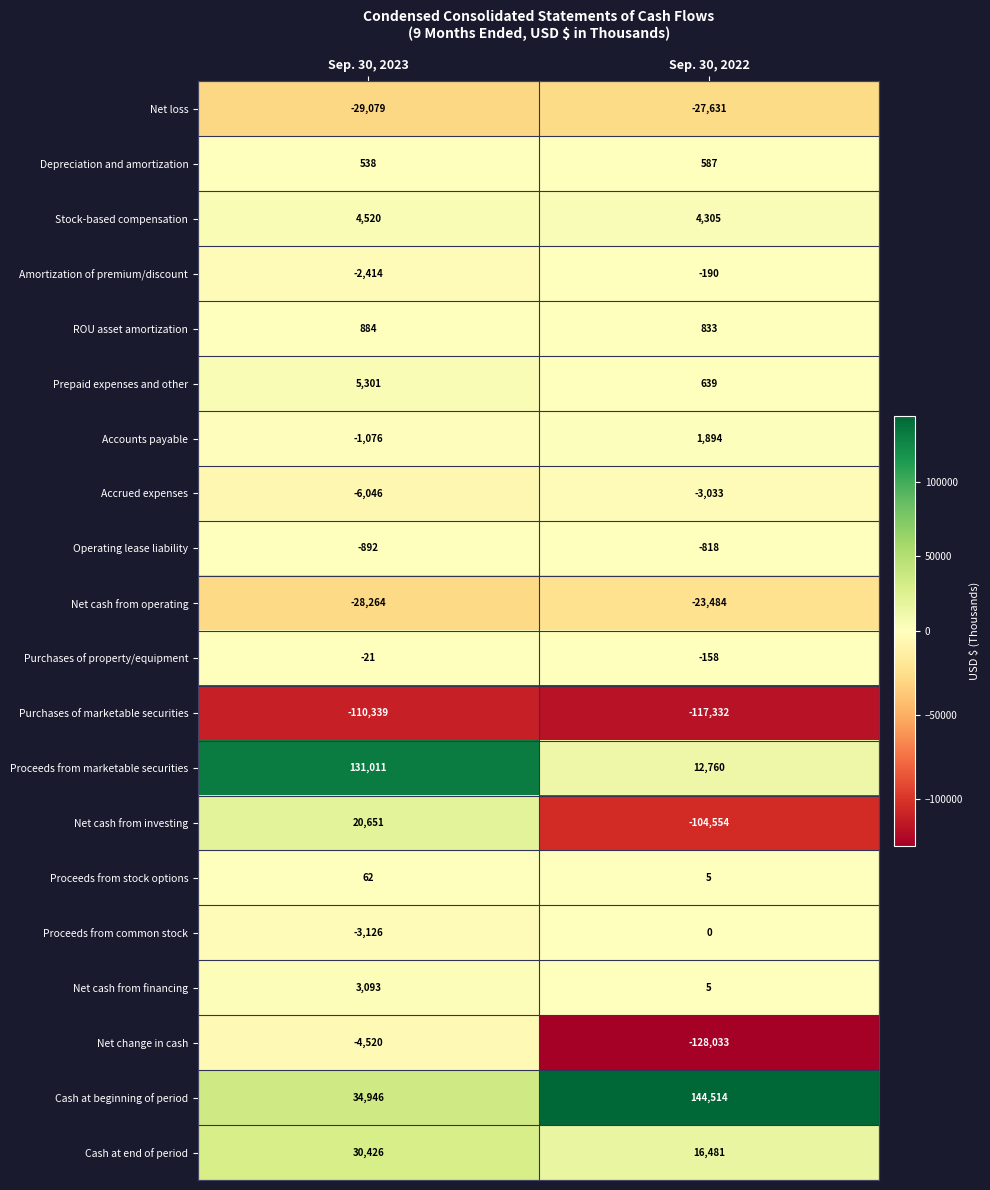

Which category has the lowest value across all series?

Sep. 30, 2022